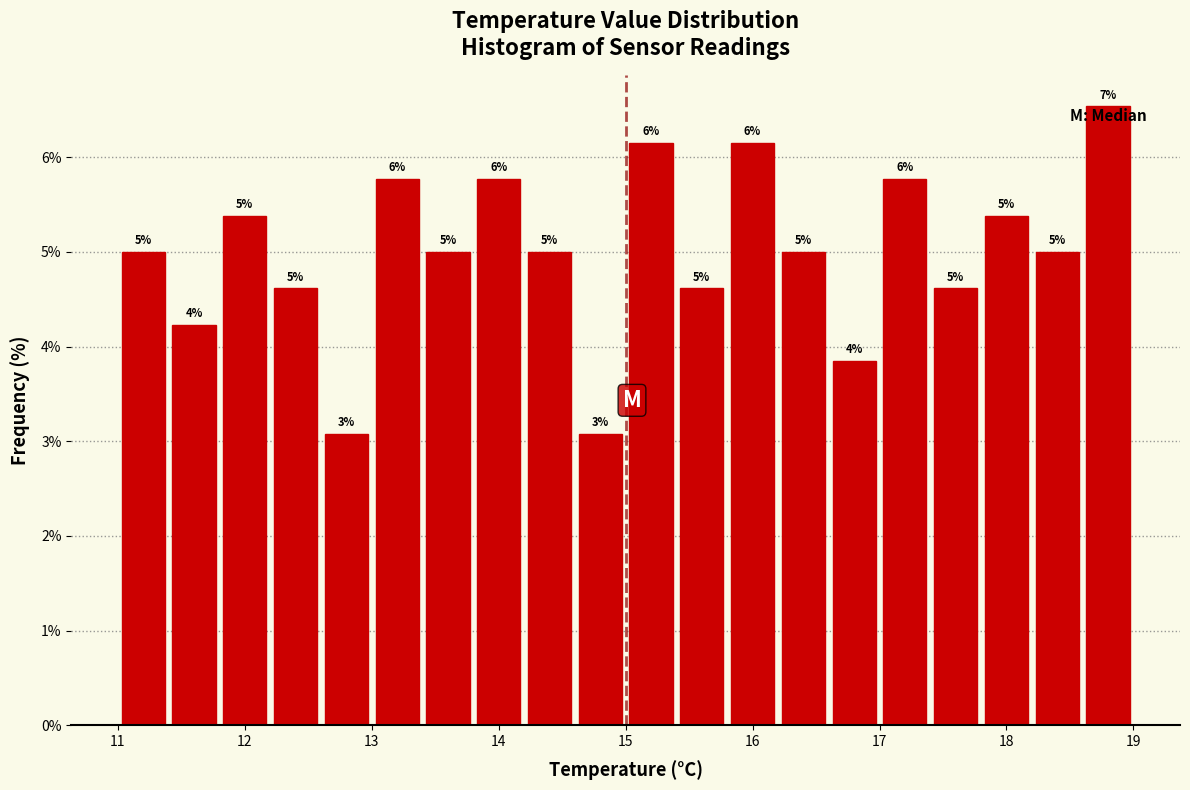

Over which range of the x-axis is the bar tallest?

18.6 to 19.0